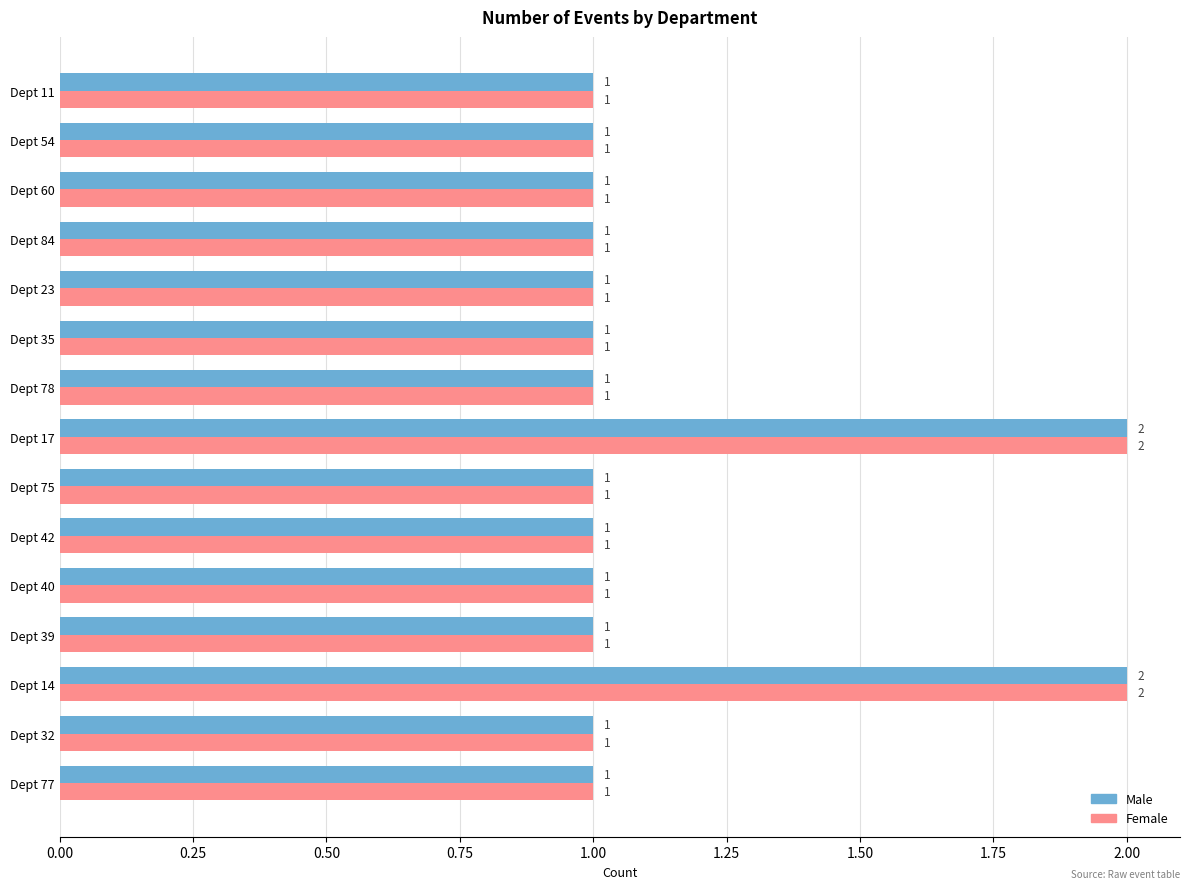

What is the maximum value for Female?

2